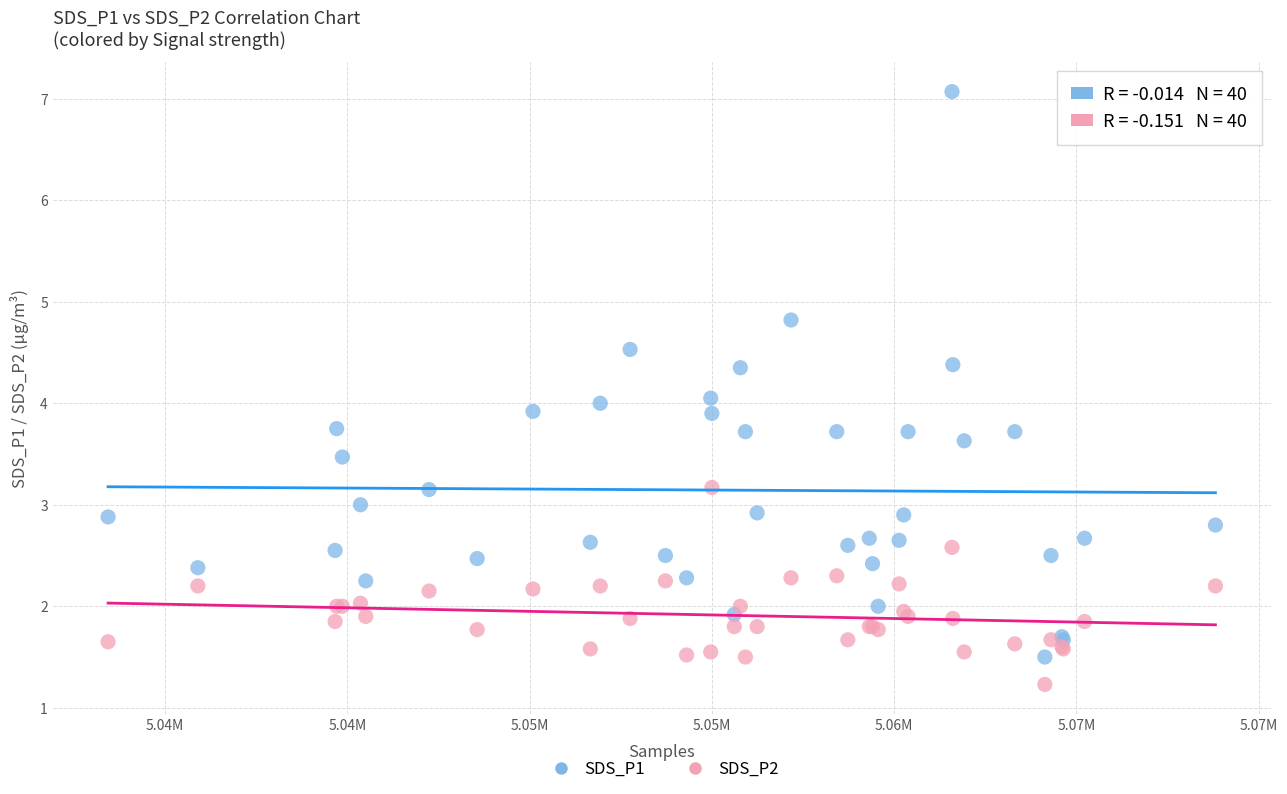

What are all the series names shown in the legend?

SDS_P1, SDS_P2